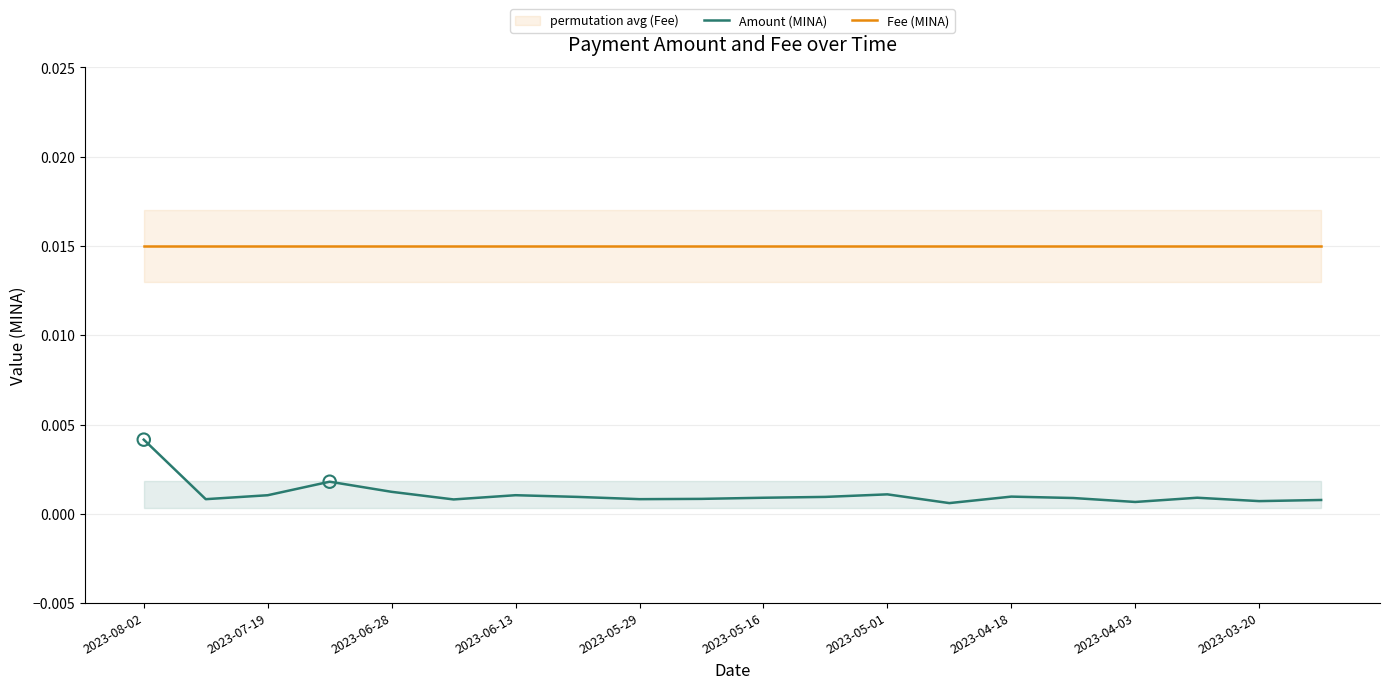

Is the value of Amount (MINA) at 2023-05-16 greater than the value of Fee (MINA) at 2023-03-20?

No